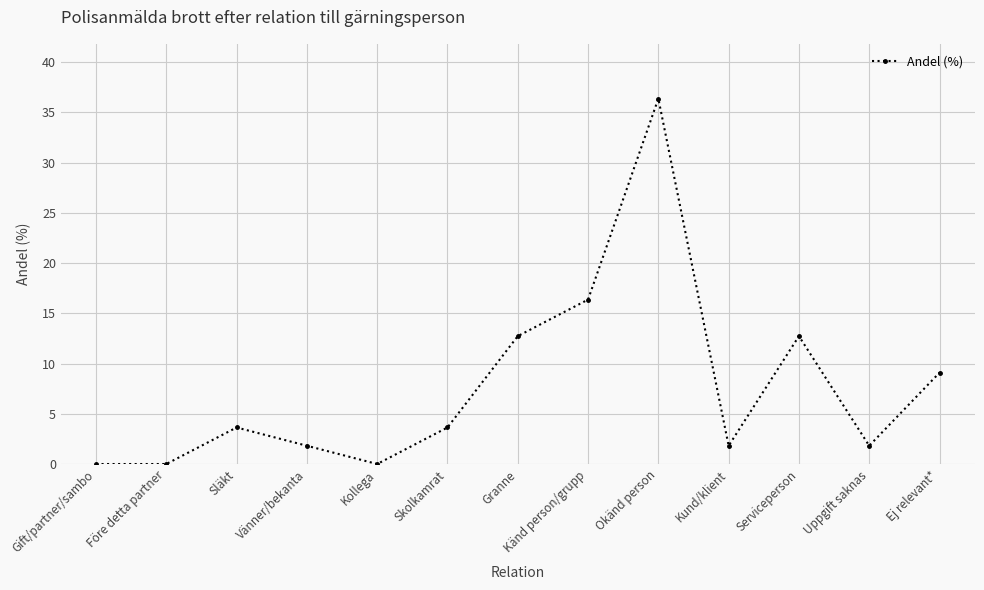

Which label corresponds to the largest value in the chart?

Okänd person